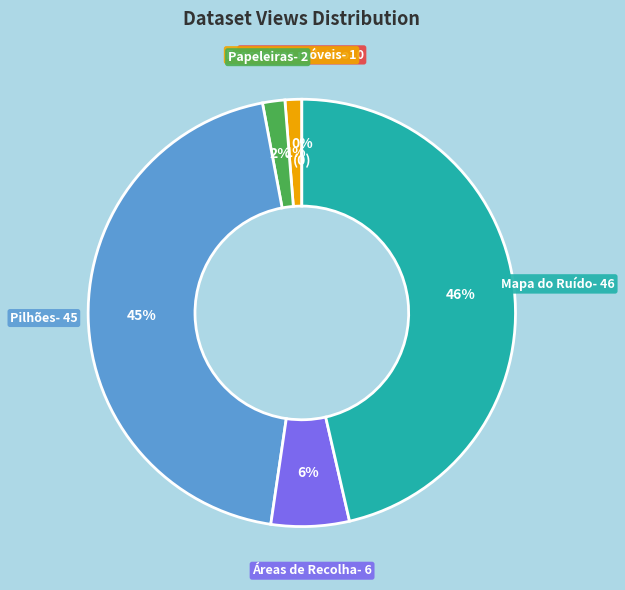

Does Pilhões account for over 50% of the chart?

No